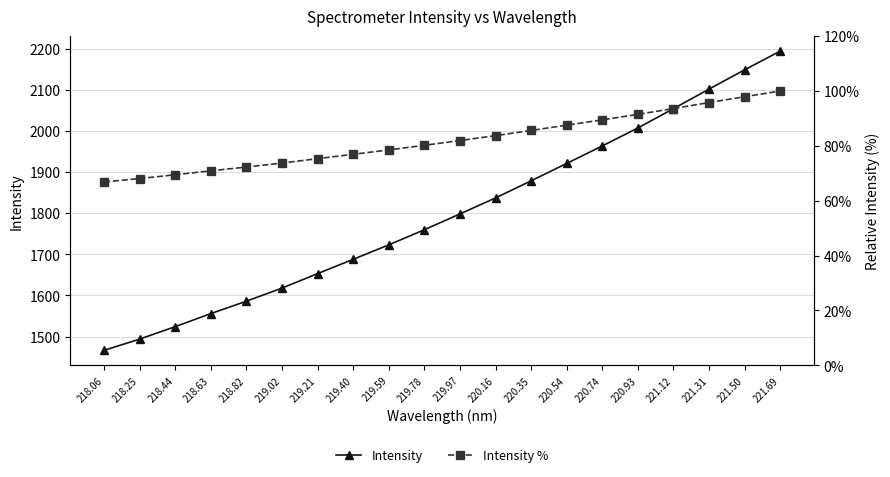

What is the sum of the Intensity values at 218.06 and 220.35?

3345.1